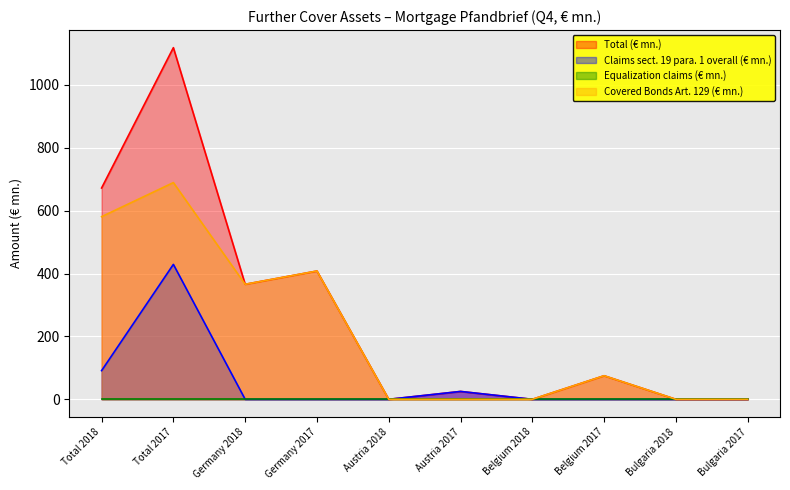

Does the chart display data point markers on the line(s)?

No